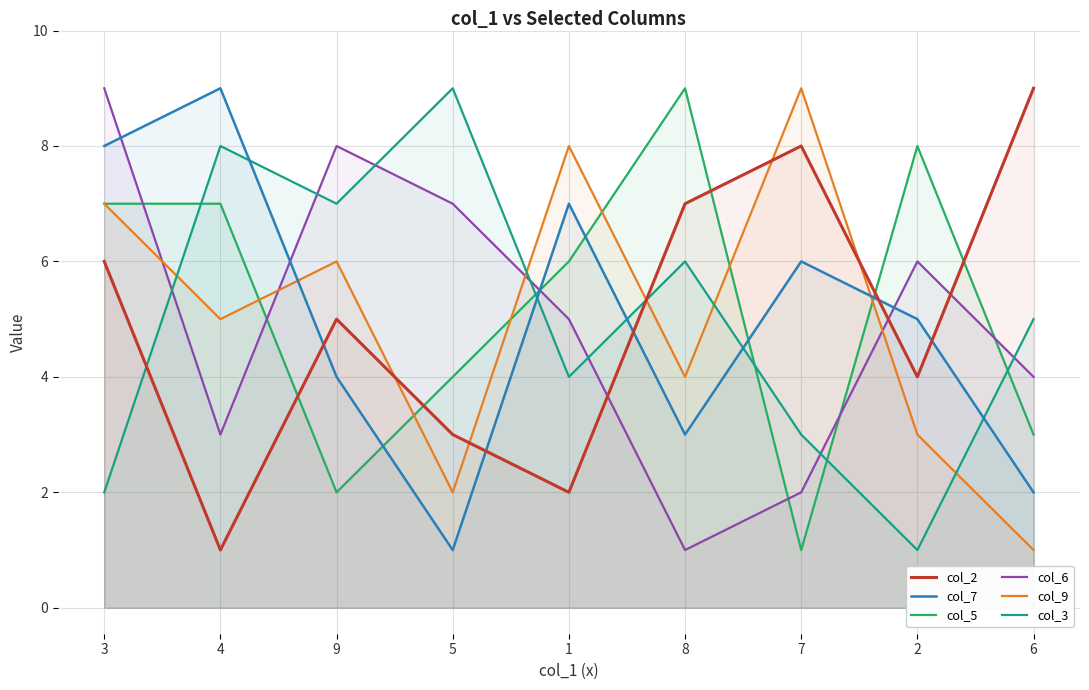

How many intersections are there between col_9 and col_2?

5